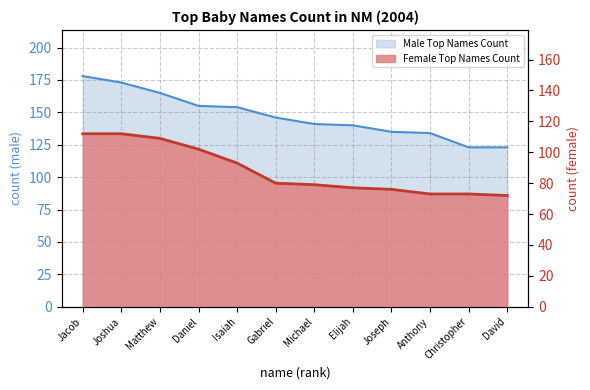

Which label corresponds to the smallest value in the chart?

David